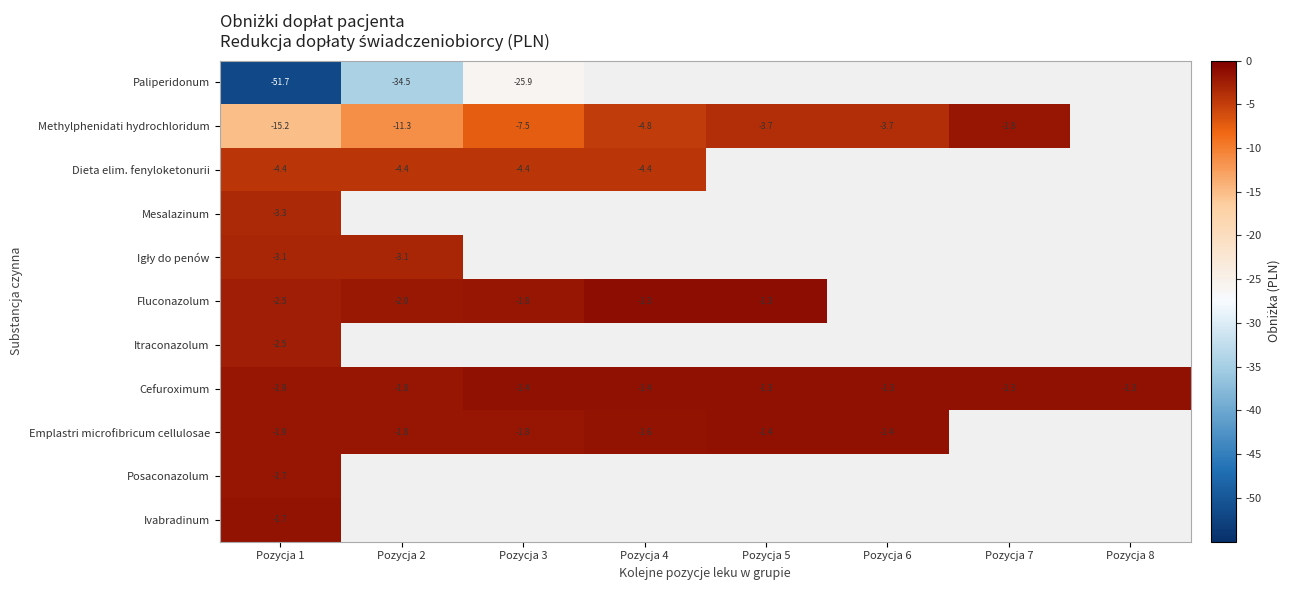

Where is Dieta elim. fenyloketonurii nearest to the value -4?

Pozycja 1